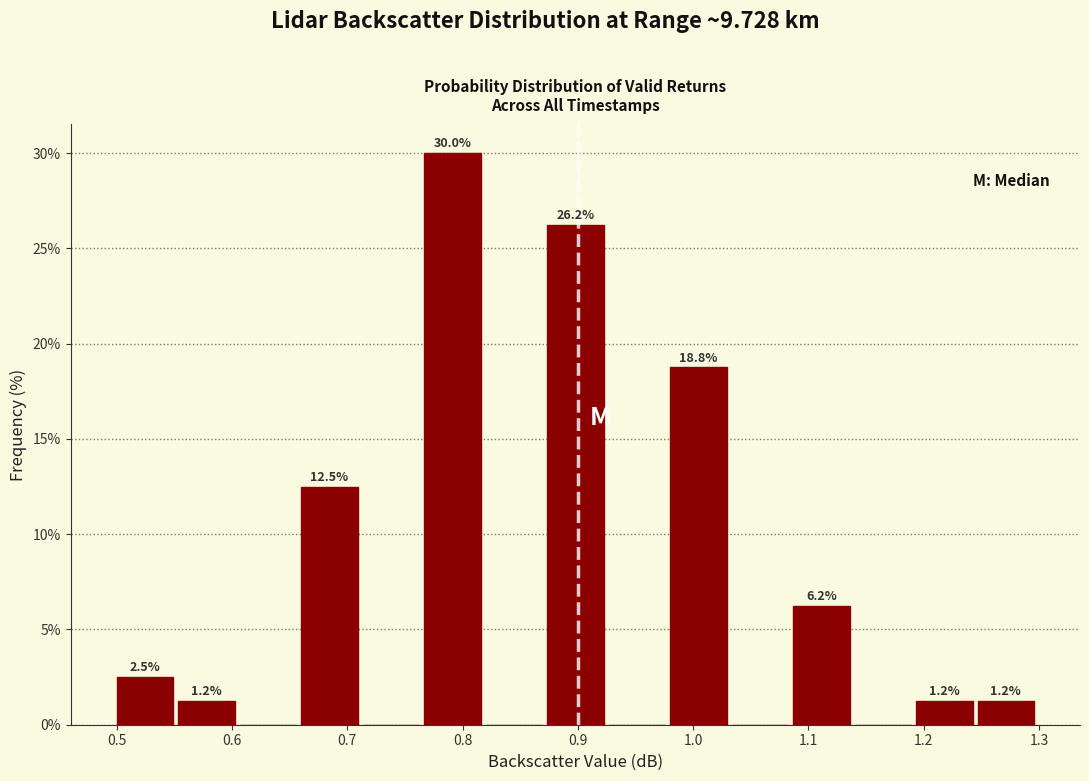

Over which range of the x-axis is the bar tallest?

0.77 to 0.82